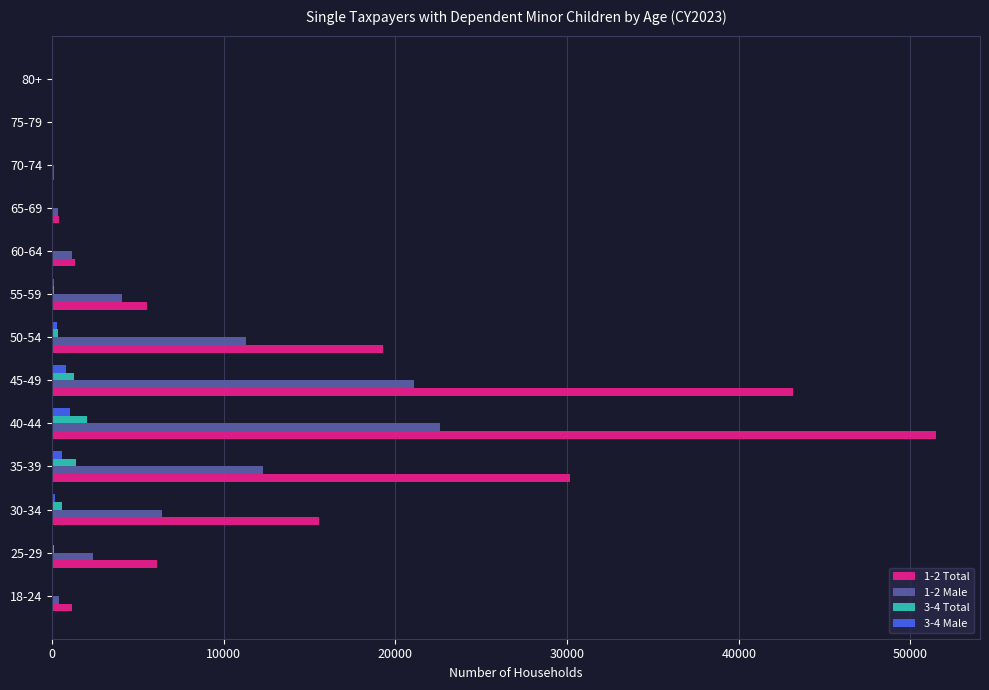

What is the maximum value shown in the chart?

51478